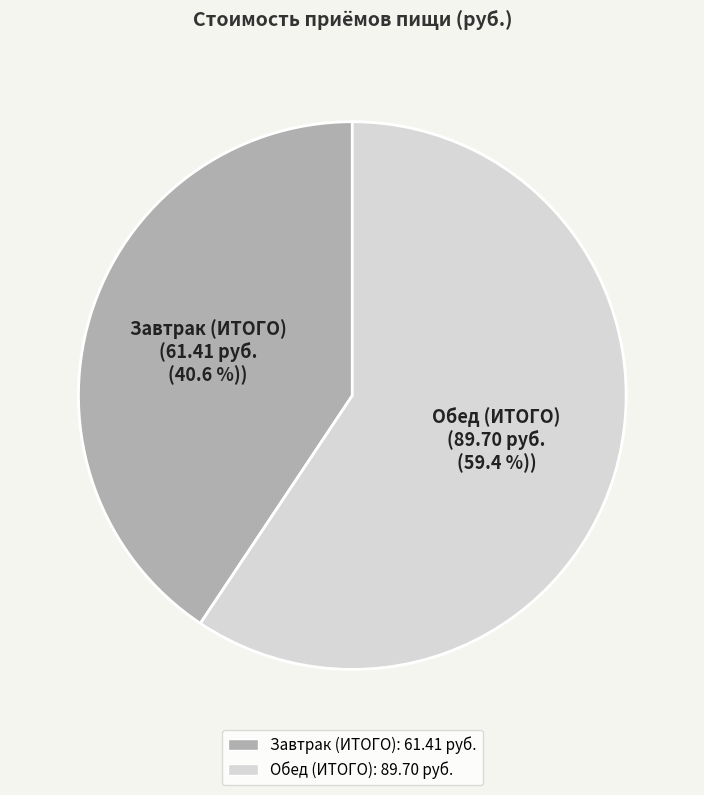

Which category has the smallest portion of the pie?

Завтрак (ИТОГО)